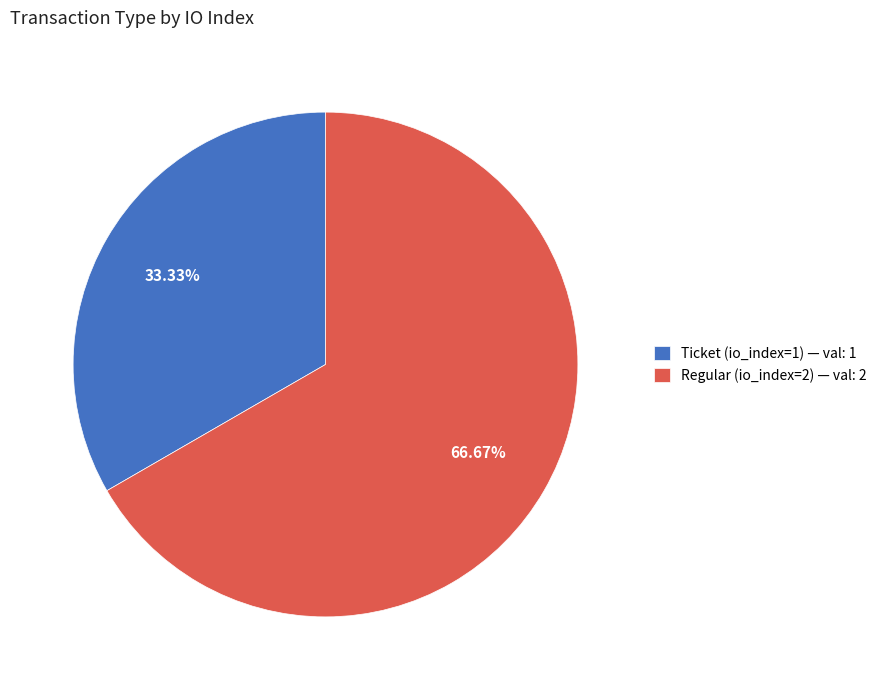

Which category accounts for the majority?

Regular (io_index=2)